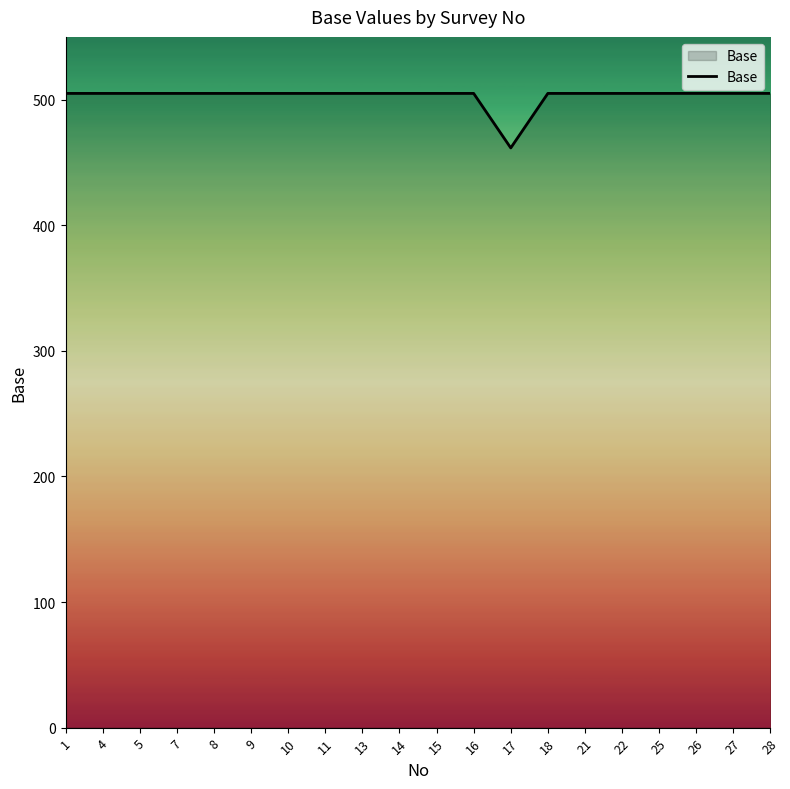

True or false: the data shows 870.4 at 14.

False